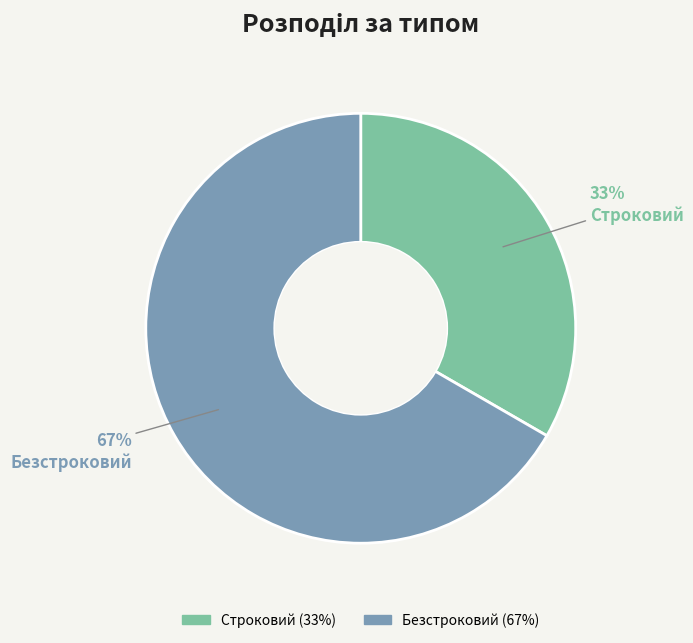

How many segments does this pie chart have?

2